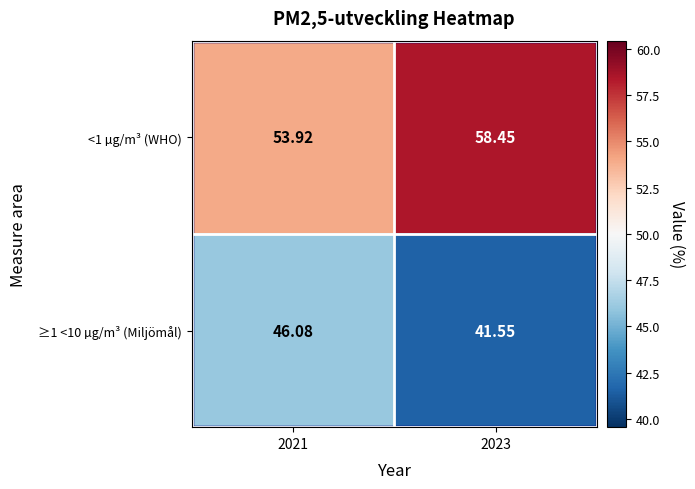

Is the value of ≥1 <10 µg/m³ (Miljömål) at 2023 greater than the value of <1 µg/m³ (WHO) at 2023?

No